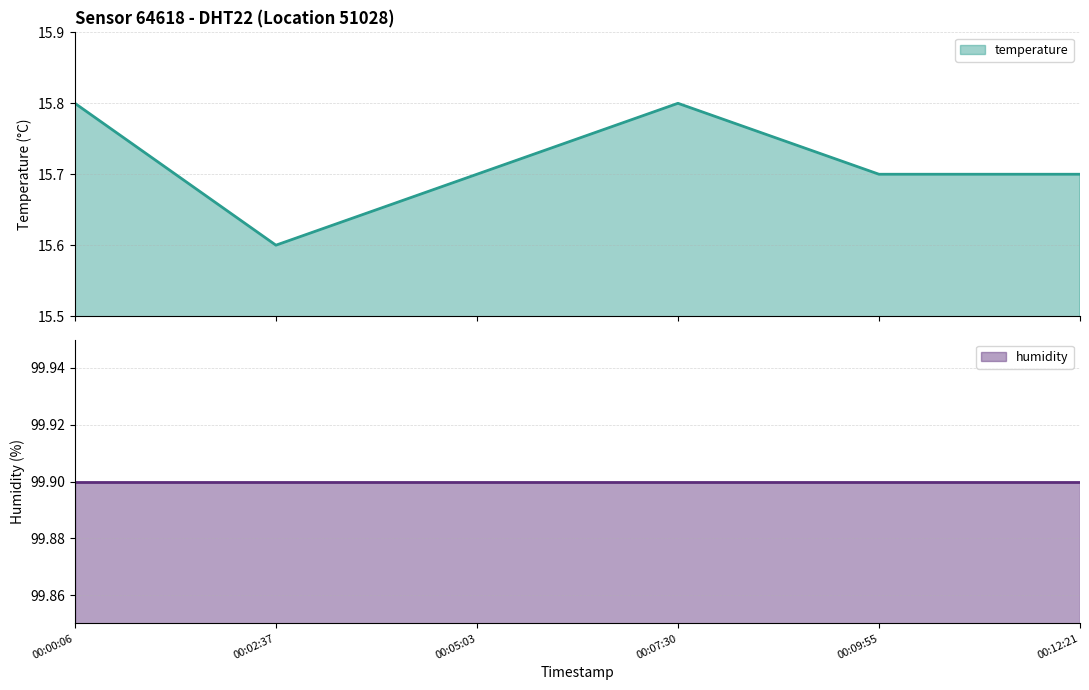

Is it true that the value at 00:02:37 is 10.1?

False